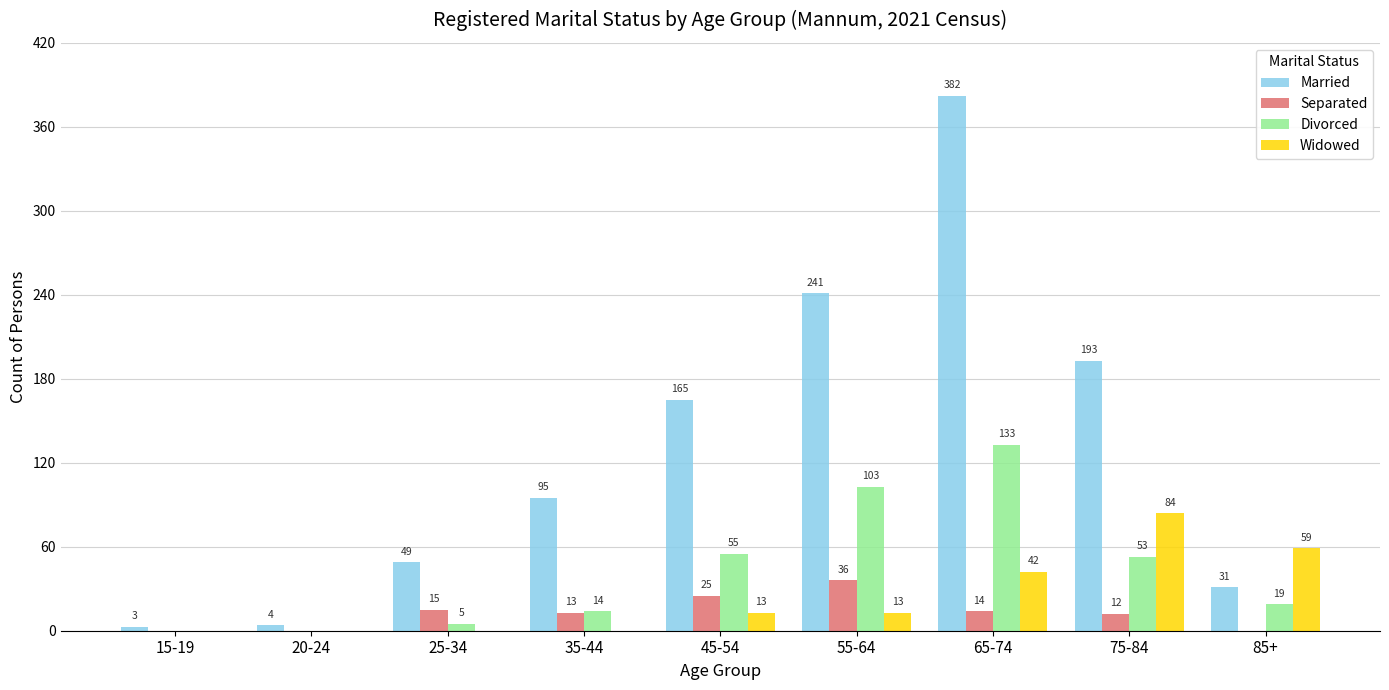

What is the greatest value displayed?

382